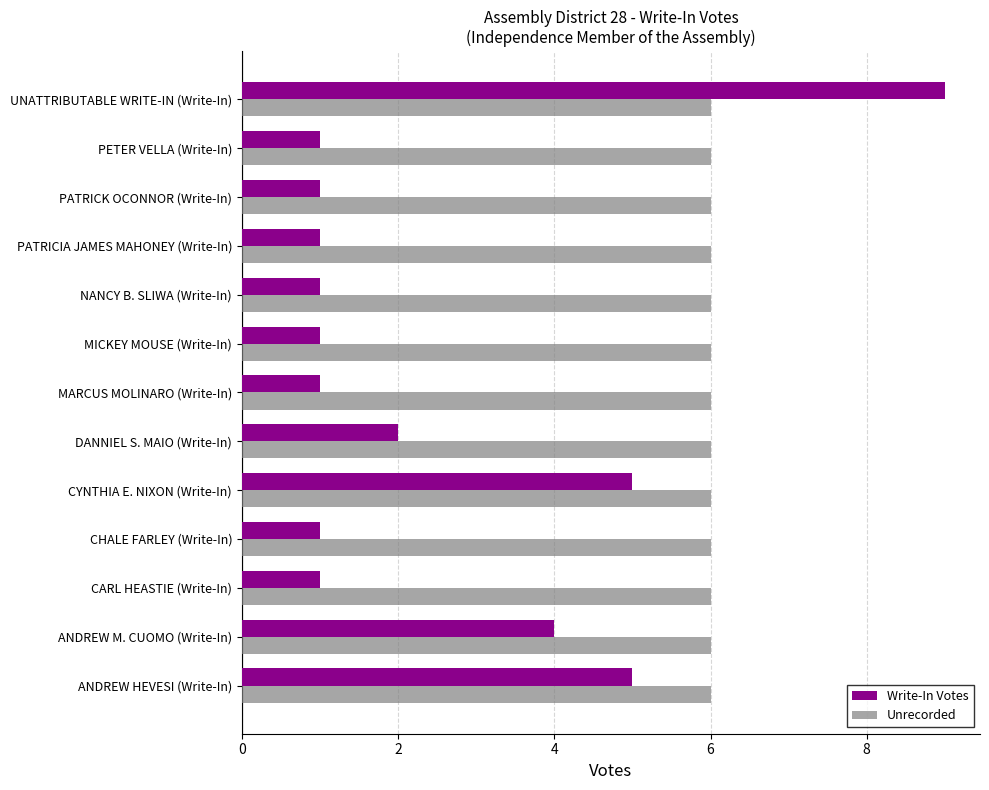

Which category has the highest value across all series?

UNATTRIBUTABLE WRITE-IN (Write-In)